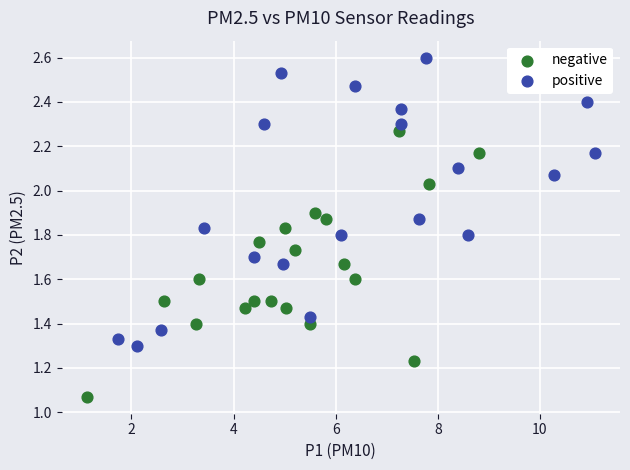

What are all the series names shown in the legend?

negative, positive